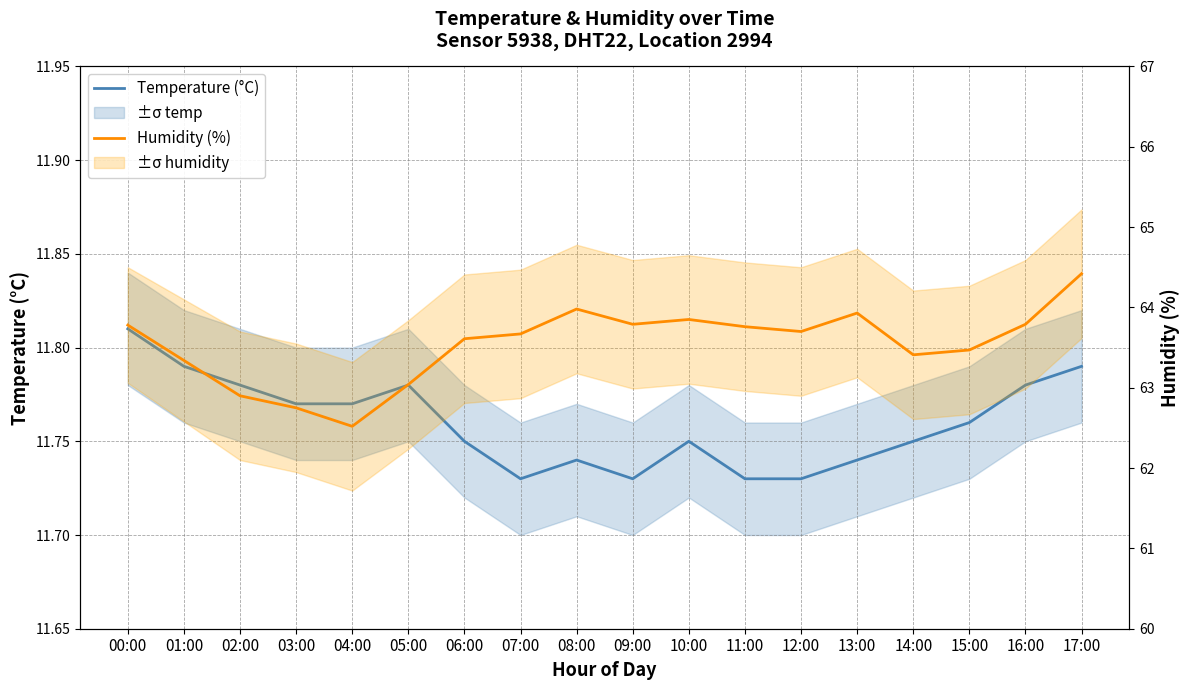

Reading right to left, extract all data points from this chart.

Temperature (°C): 17:00=11.8	16:00=11.8	15:00=11.8	14:00=11.8	13:00=11.7	12:00=11.7	11:00=11.7	10:00=11.8	09:00=11.7	08:00=11.7	07:00=11.7	06:00=11.8	05:00=11.8	04:00=11.8	03:00=11.8	02:00=11.8	01:00=11.8	00:00=11.8
Humidity (%): 17:00=64.4	16:00=63.8	15:00=63.5	14:00=63.4	13:00=63.9	12:00=63.7	11:00=63.8	10:00=63.9	09:00=63.8	08:00=64.0	07:00=63.7	06:00=63.6	05:00=63.0	04:00=62.5	03:00=62.8	02:00=62.9	01:00=63.3	00:00=63.8